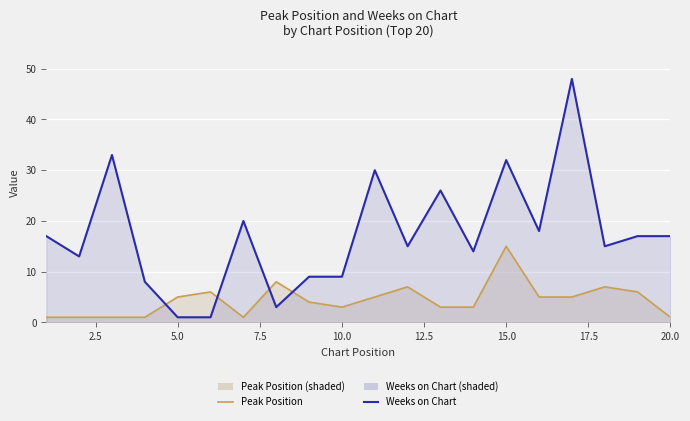

What is the value of the Weeks on Chart point at the 4th from the left?

8